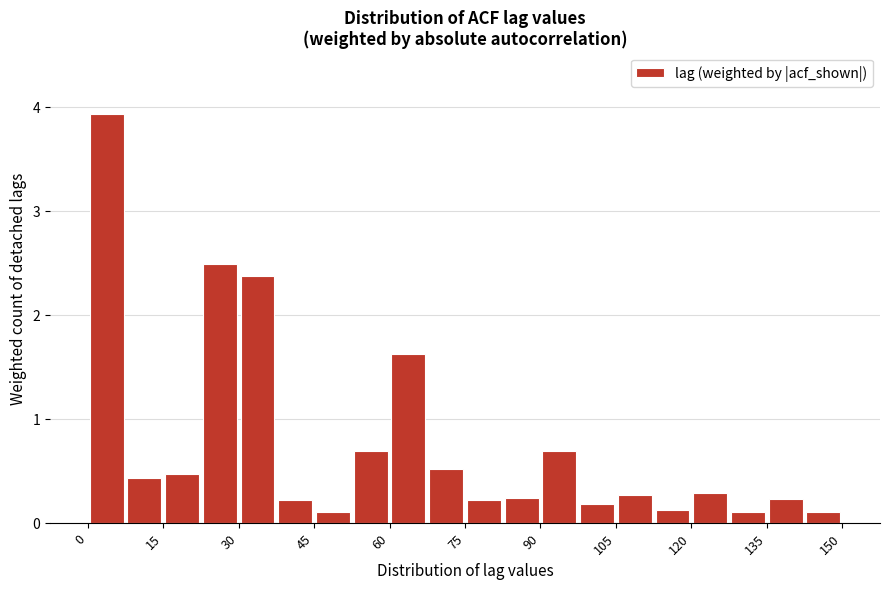

Around what value on the x-axis is the tallest bar? Give the approximate position of its centre, as read against the axis.

4